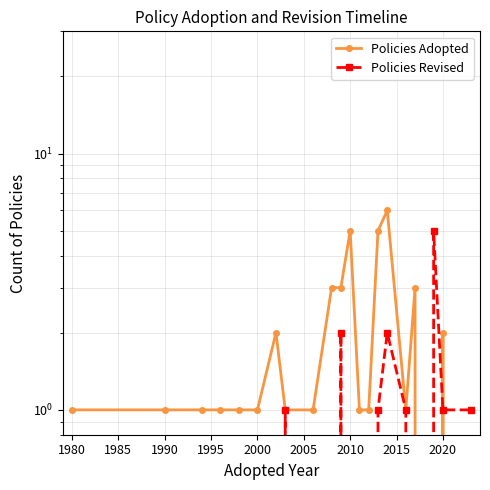

How many Policies Revised values are between 0 and 1?

18